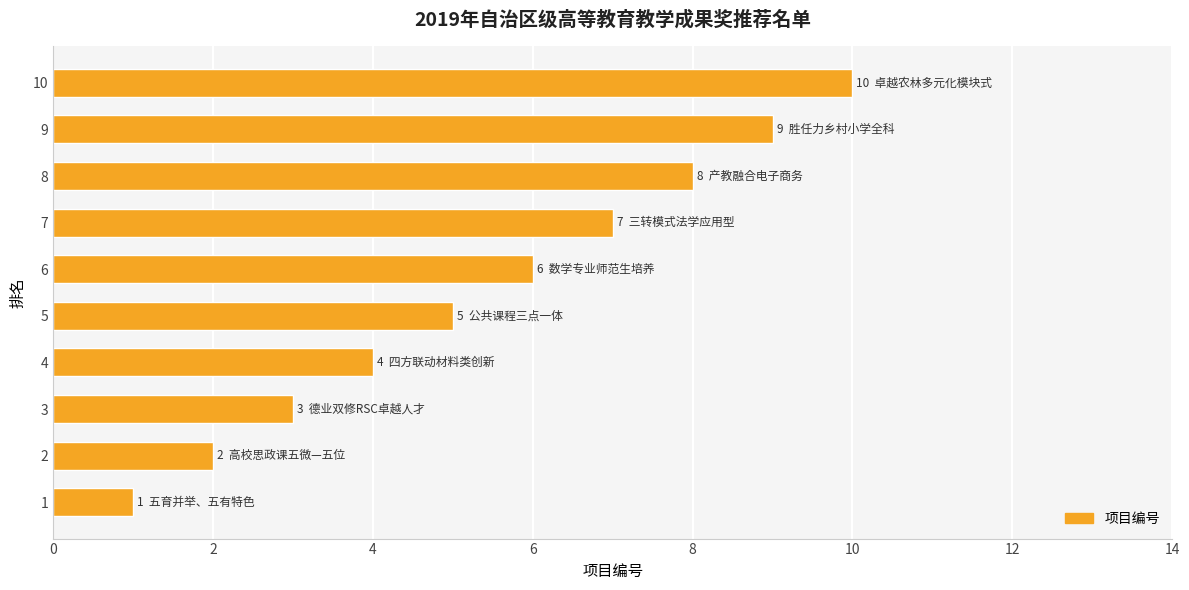

At which category does the chart reach its peak across all series?

10